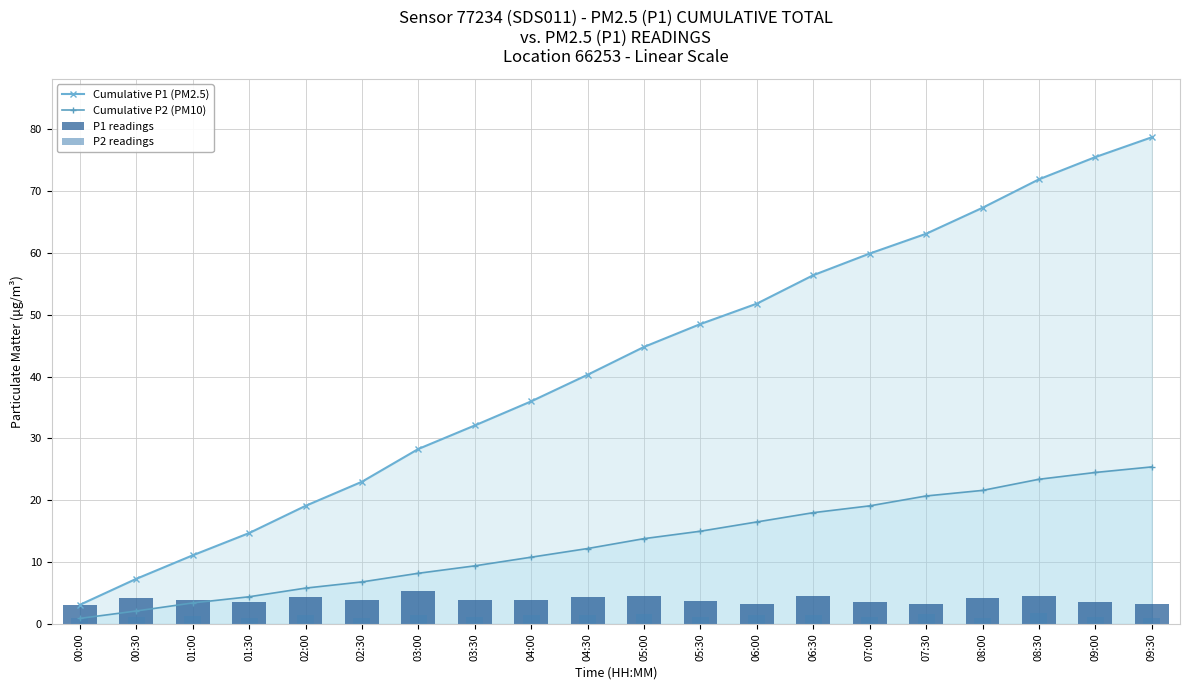

What is the average value of the P2 readings series?

1.3